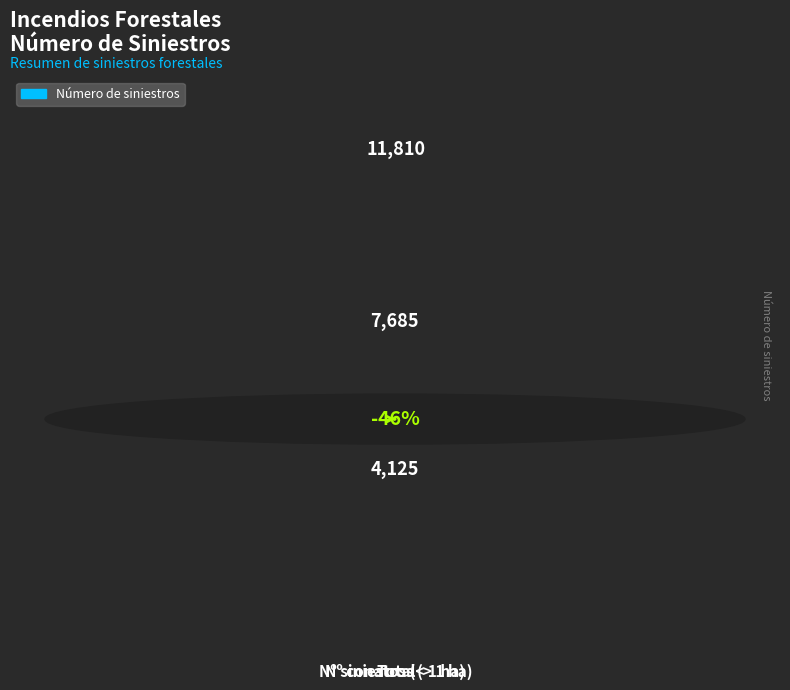

What position from the left is Nº siniestros (> 1 ha)?

2